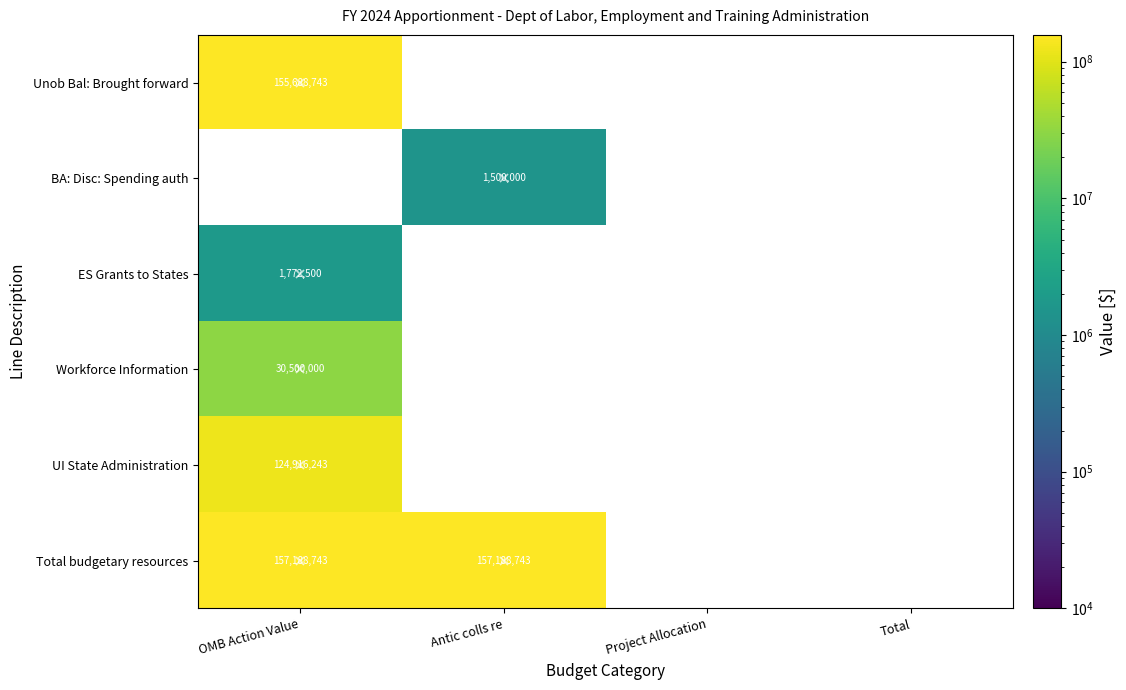

How many positive values does the Workforce Information series have?

1